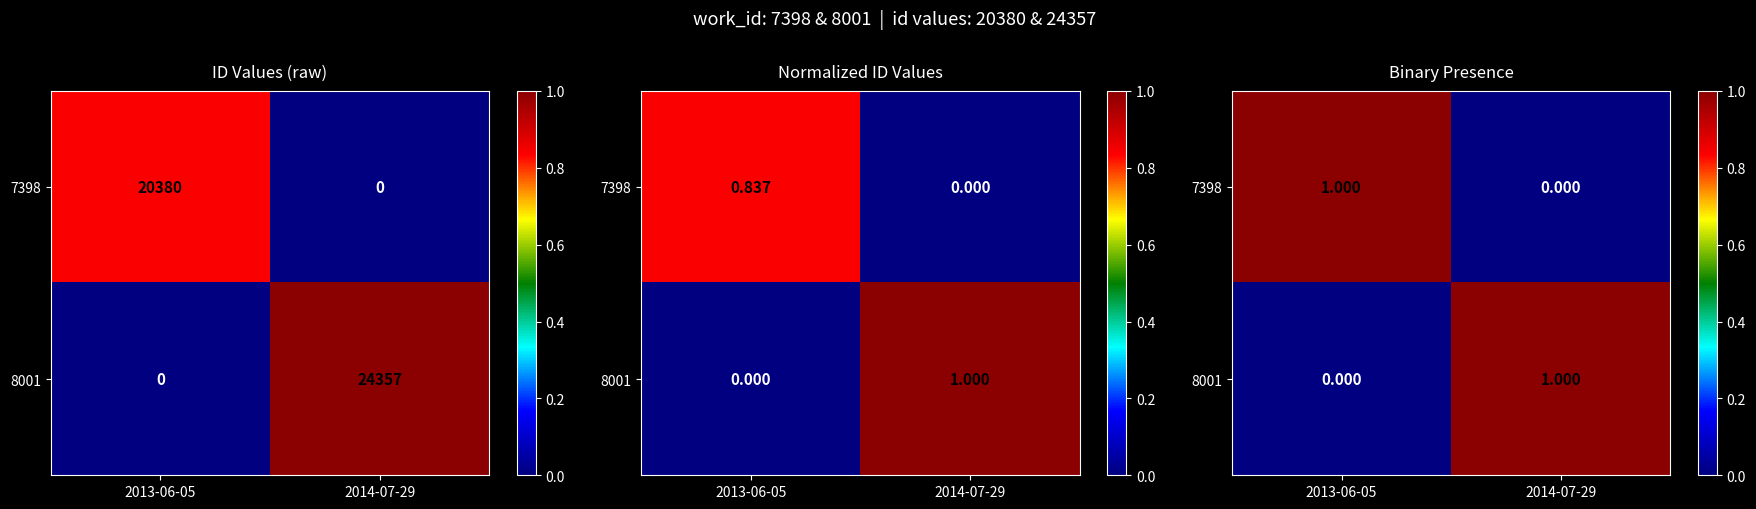

The 8001 series shows 1 at 2014-07-29. True or false?

True